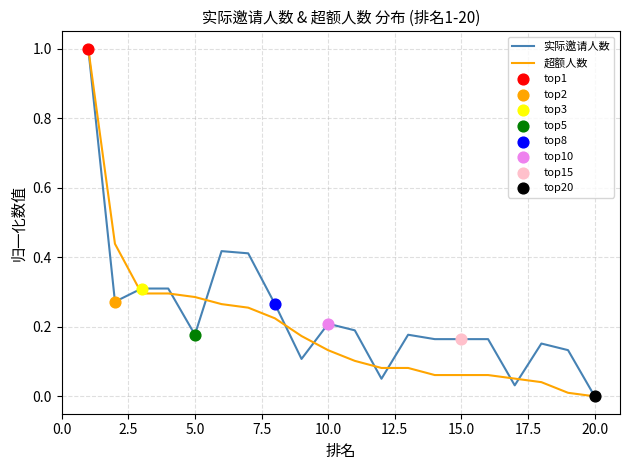

Is this an area chart (filled region under the line)?

No